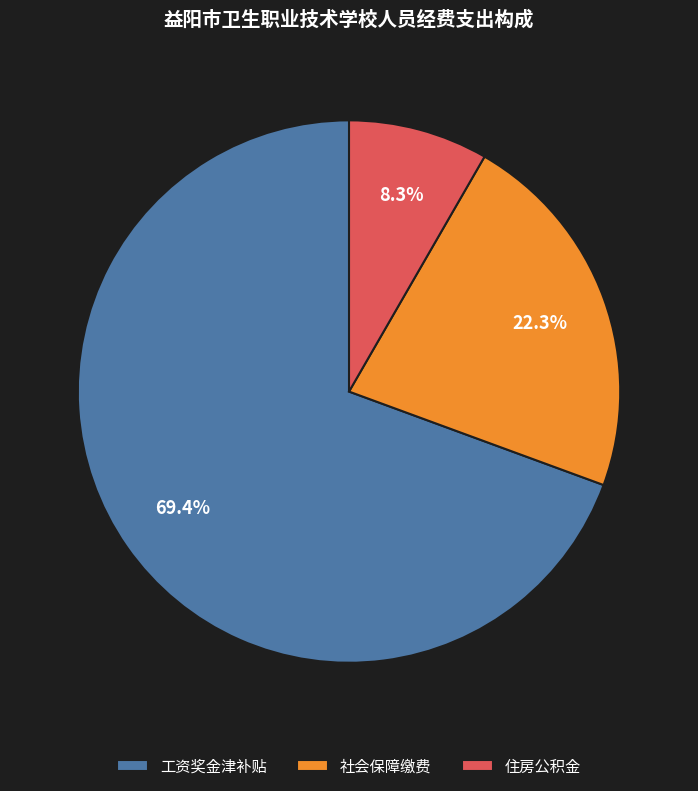

Is it true that 住房公积金 is 1% of the pie?

False